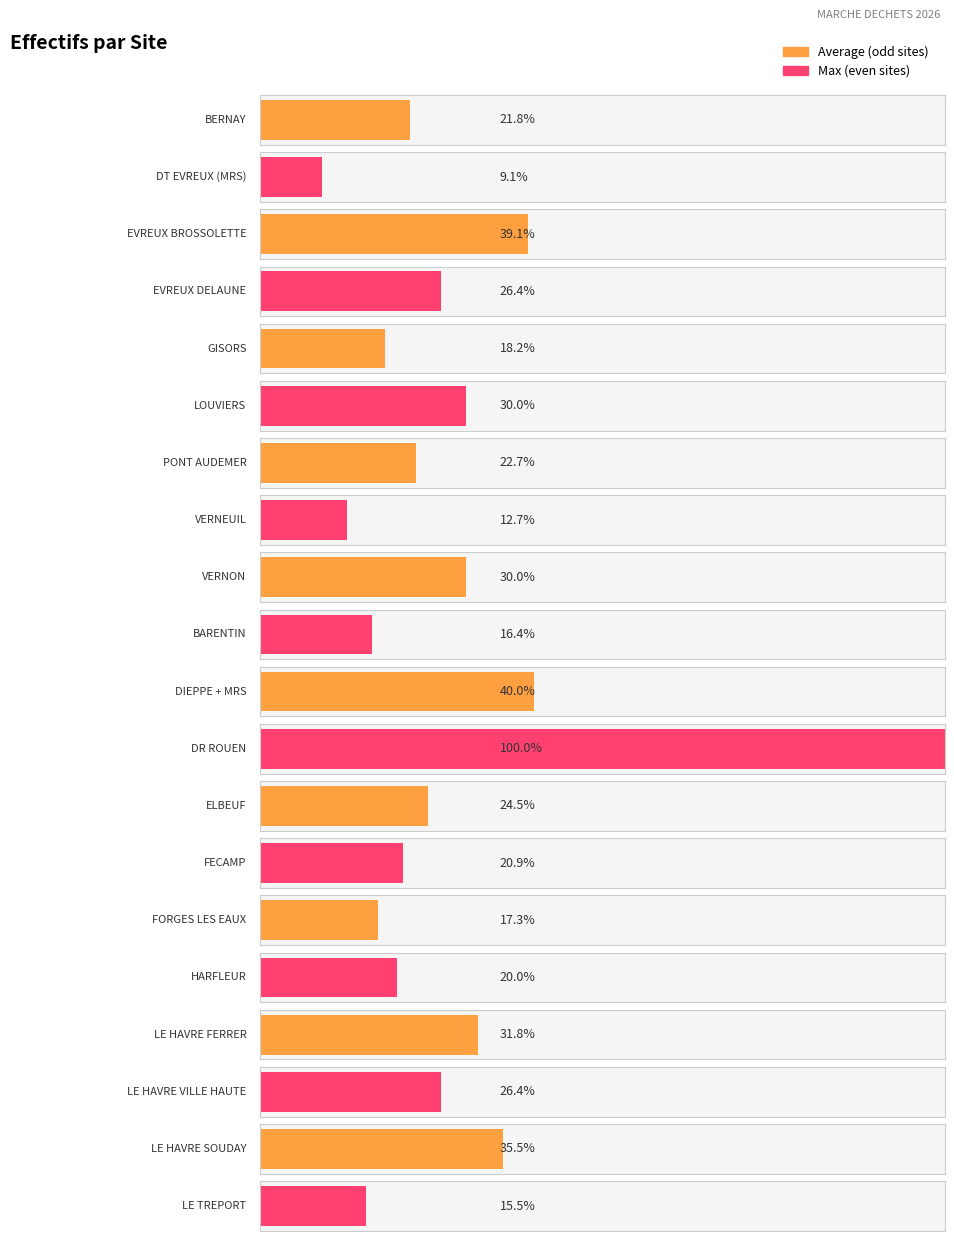

Reading left to right, extract all data points from this chart.

BERNAY=24	DT EVREUX (MRS)=10	EVREUX BROSSOLETTE=43	EVREUX DELAUNE=29	GISORS=20	LOUVIERS=33	PONT AUDEMER=25	VERNEUIL=14	VERNON=33	BARENTIN=18	DIEPPE + MRS=44	DR ROUEN=110	ELBEUF=27	FECAMP=23	FORGES LES EAUX=19	HARFLEUR=22	LE HAVRE FERRER=35	LE HAVRE VILLE HAUTE=29	LE HAVRE SOUDAY=39	LE TREPORT=17